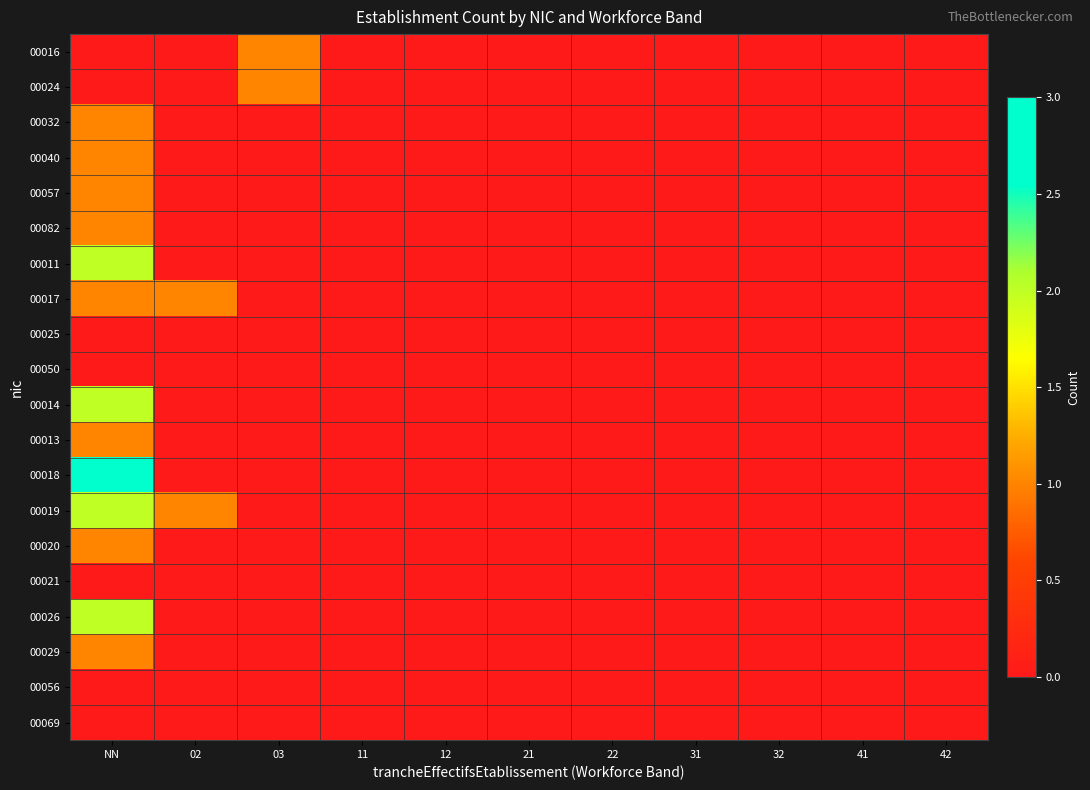

At which category is the sum across all series the highest?

NN